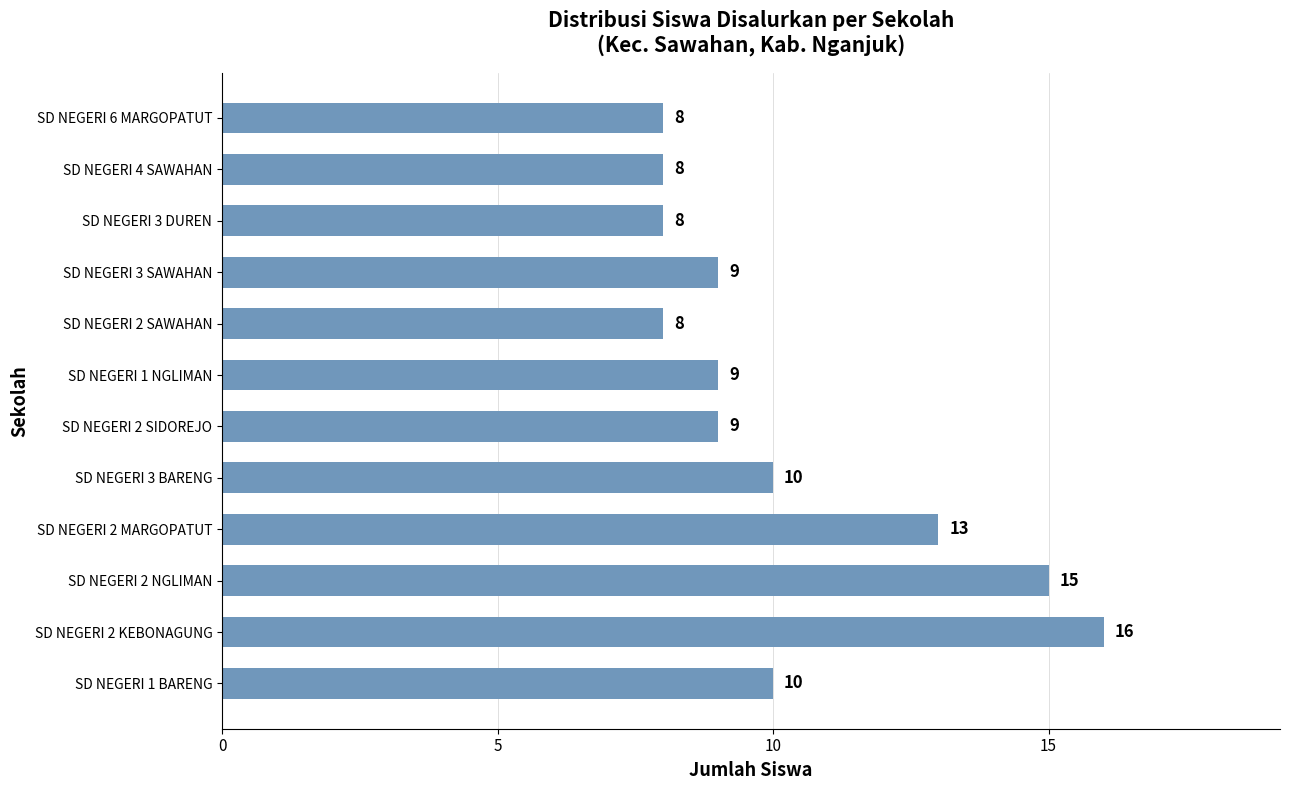

The chart shows a value of 10 at SD NEGERI 3 BARENG. True or false?

True